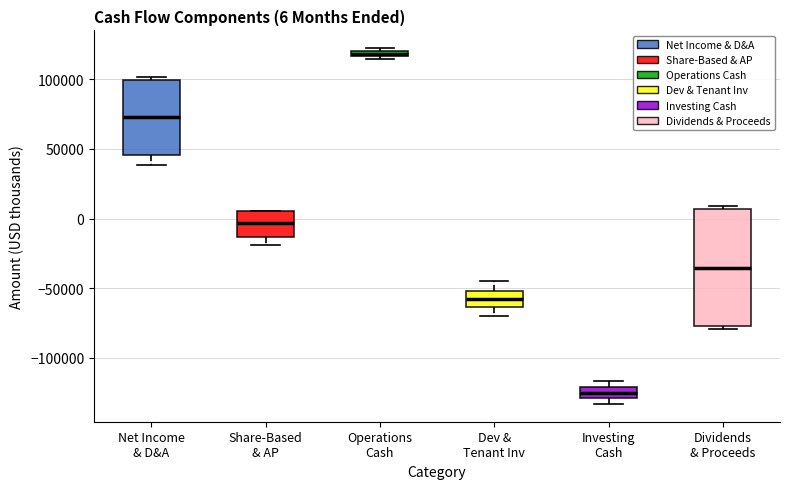

Comparing the boxes themselves (not the whiskers), which one is the tallest?

Dividends & Proceeds